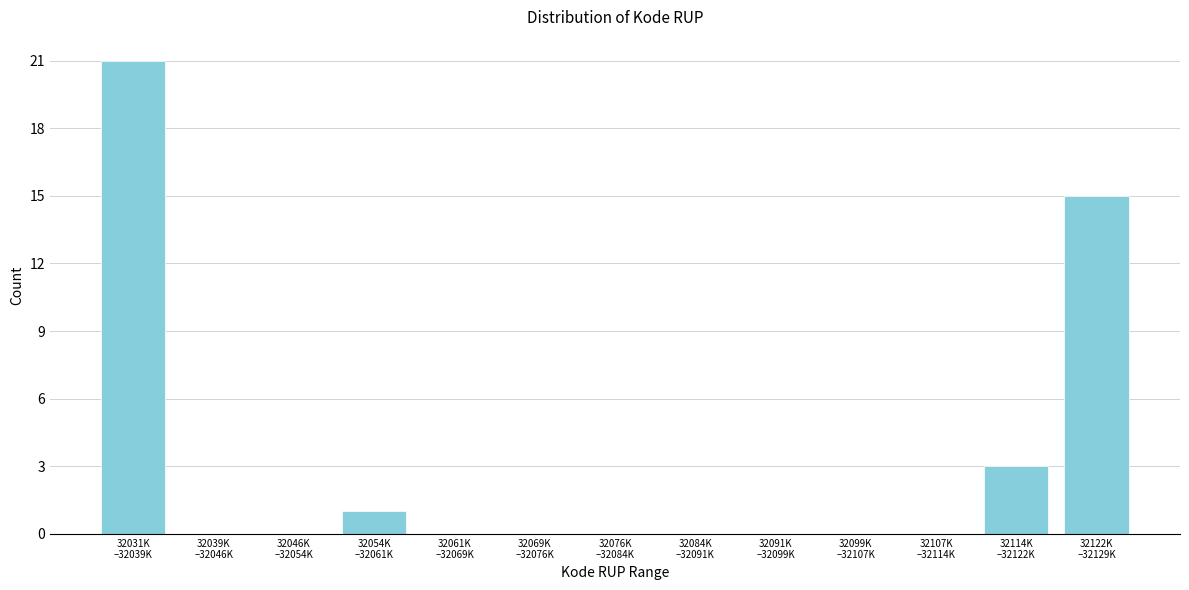

What is the greatest value displayed?

21